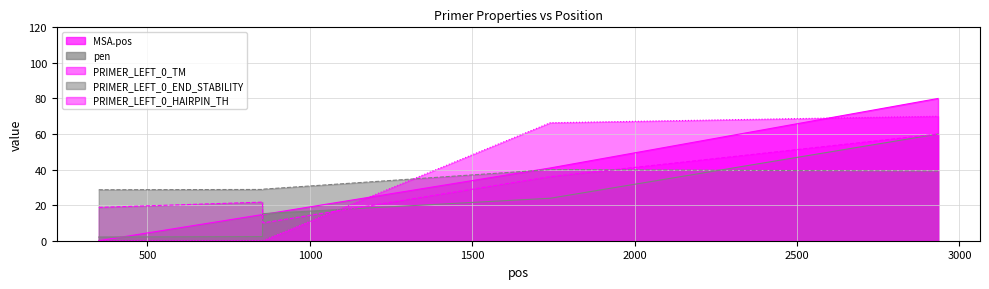

What is the difference between the highest and lowest values at 855?

29.0